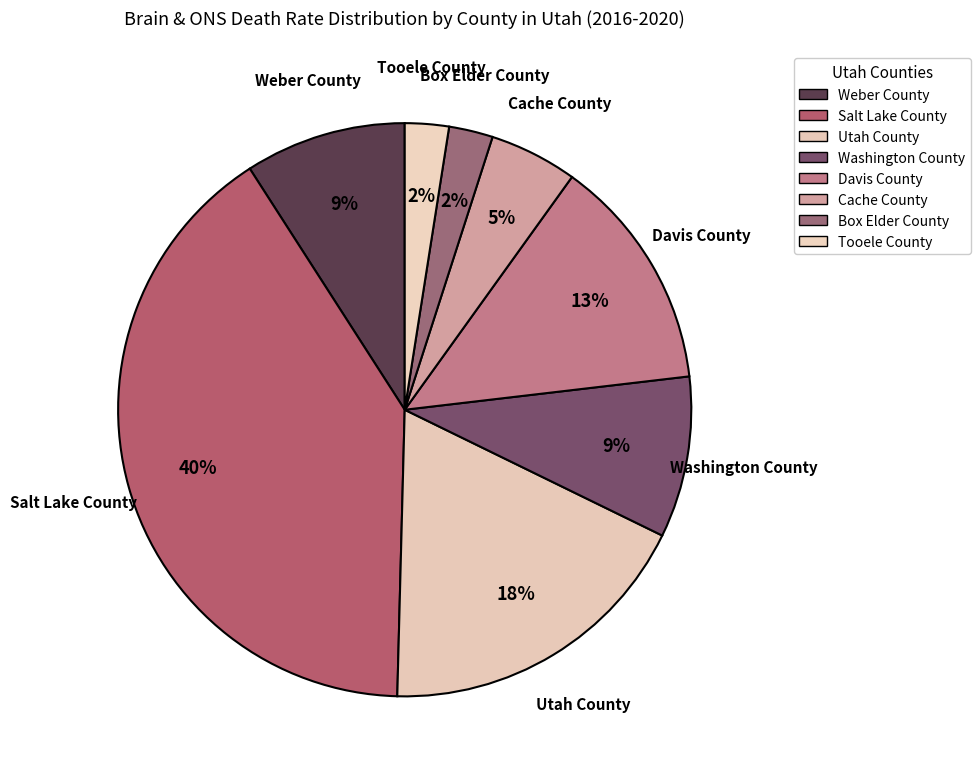

Which category has the biggest portion of the pie?

Salt Lake County